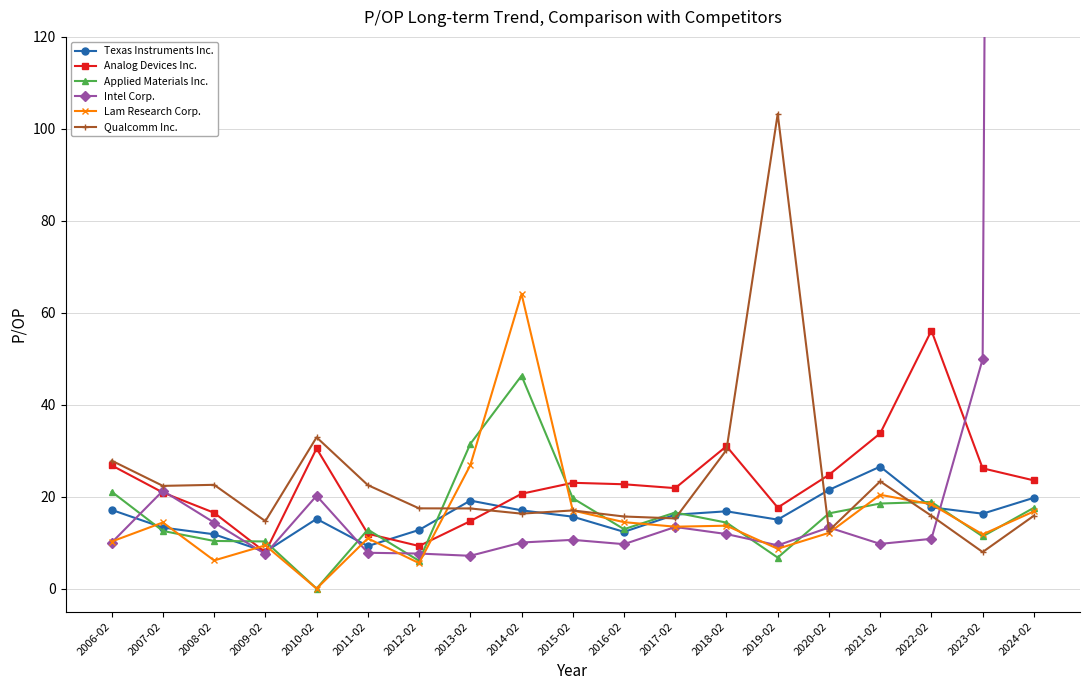

Reading right to left, list all the values displayed in this chart.

Texas Instruments Inc.: 19.8	16.3	17.7	26.5	21.5	15.0	16.8	16.1	12.3	15.6	17.0	19.1	12.8	9.2	15.2	8.0	11.8	13.3	17.1
Analog Devices Inc.: 23.5	26.2	56.1	33.8	24.7	17.6	31.0	21.9	22.7	23.0	20.6	14.7	9.3	11.9	30.5	7.9	16.5	20.9	26.8
Applied Materials Inc.: 17.6	11.3	18.9	18.5	16.4	6.7	14.3	16.5	12.9	19.7	46.3	31.5	6.0	12.8	0.0	10.2	10.4	12.5	21.1
Intel Corp.: 1984.4	49.9	10.8	9.7	13.3	9.4	11.9	13.4	9.7	10.6	10.0	7.1	7.6	7.8	20.2	7.5	14.4	21.3	10.0
Lam Research Corp.: 16.8	11.8	18.3	20.4	12.1	8.7	13.7	13.5	14.4	17.0	64.1	26.8	5.5	10.9	0.0	9.4	6.1	14.4	10.2
Qualcomm Inc.: 15.8	8.0	15.8	23.3	12.6	103.3	30.1	15.3	15.7	17.0	16.3	17.4	17.4	22.5	32.9	14.7	22.6	22.3	27.8